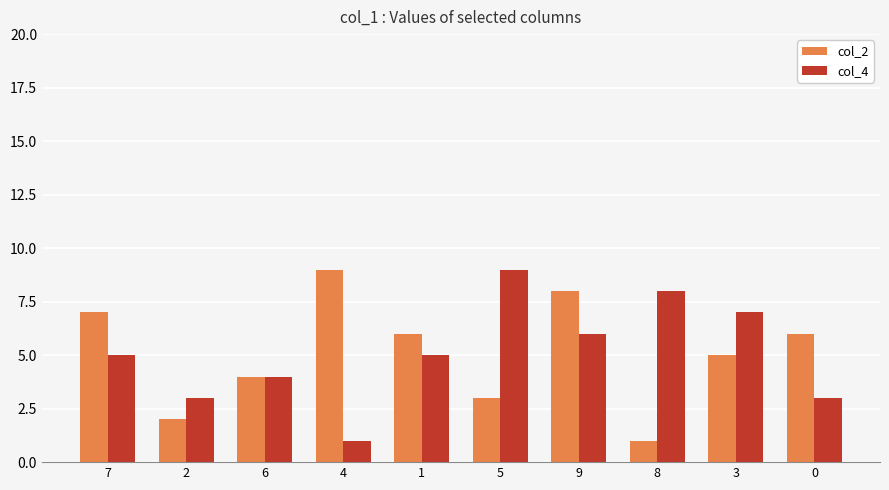

Between 4 and 5, which series saw the biggest shift?

col_4